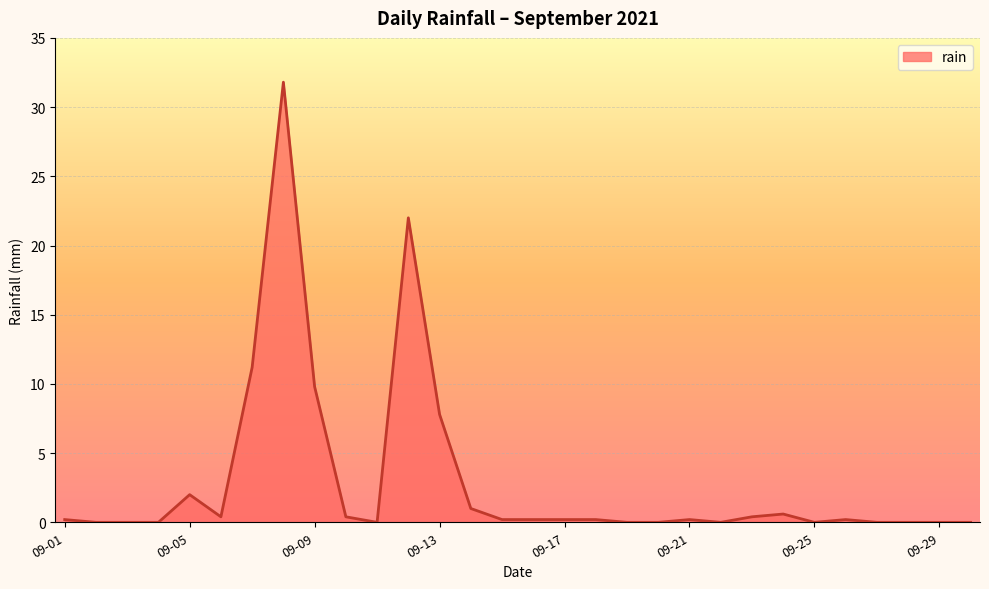

What is the difference between the maximum and minimum values?

31.8